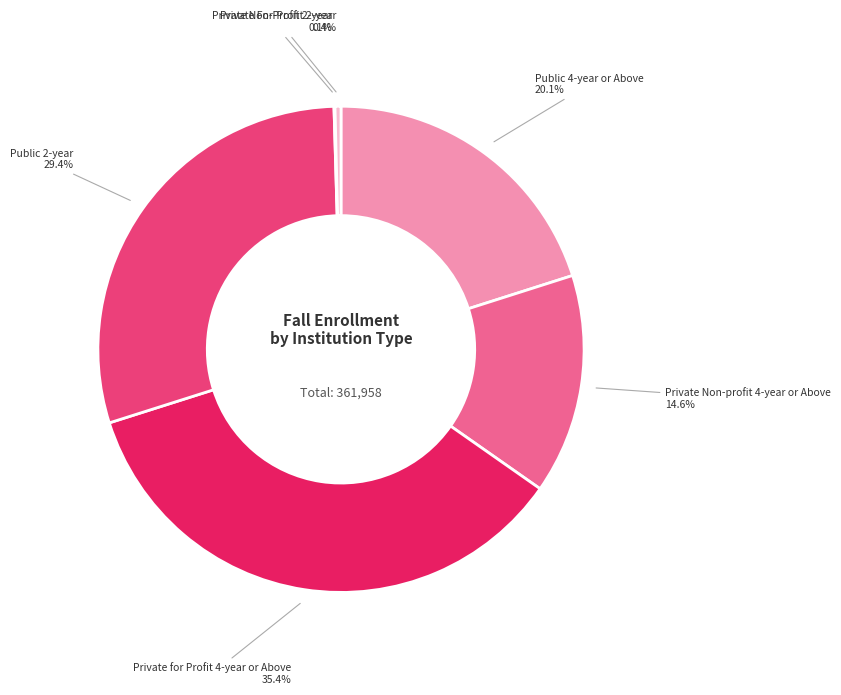

To the nearest percent, what is the difference between the largest and smallest slice percentages?

35%